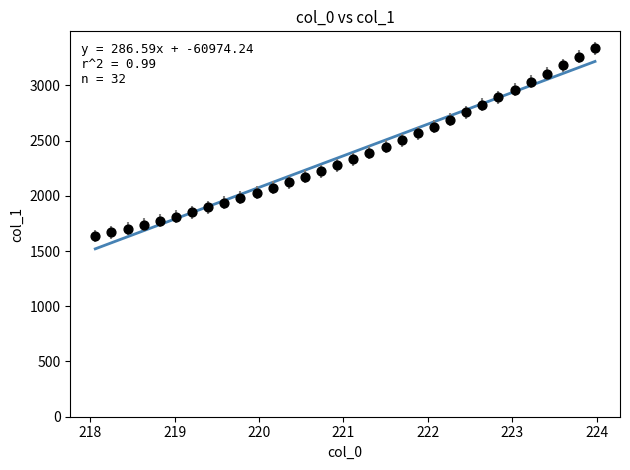

What is the range of X values (max minus min)?

5.9